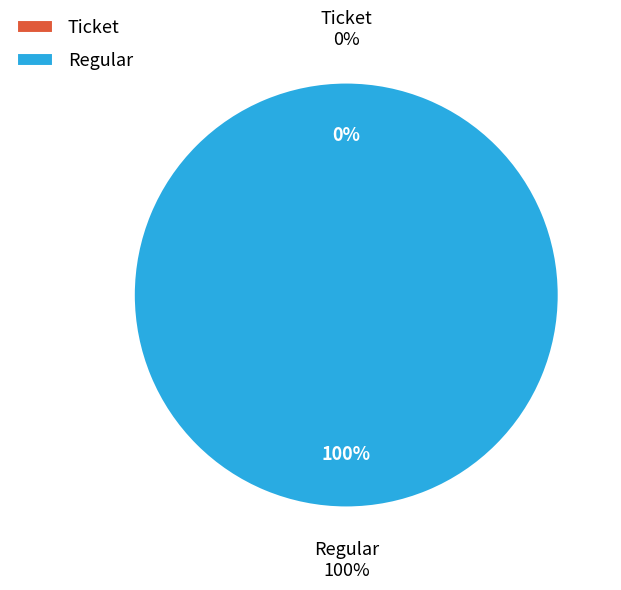

The Ticket slice represents 1% of the pie. True or false?

False